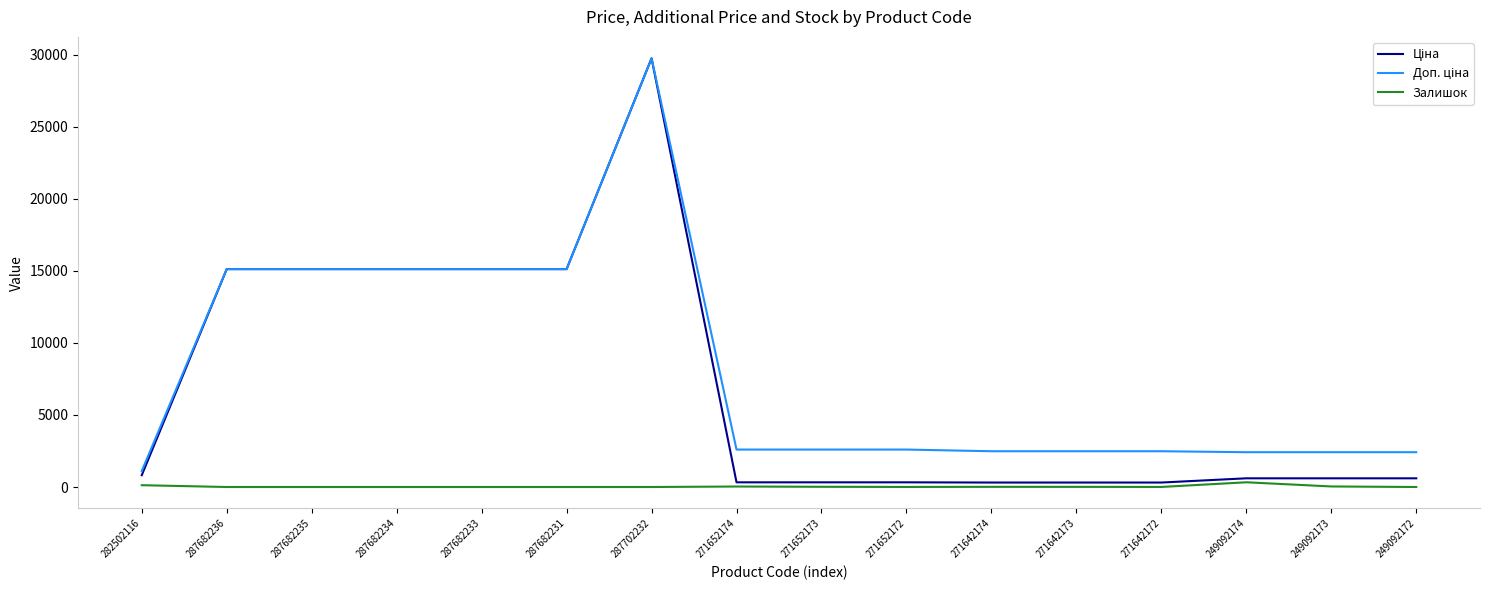

Where does the Залишок series first go above 4?

282502116